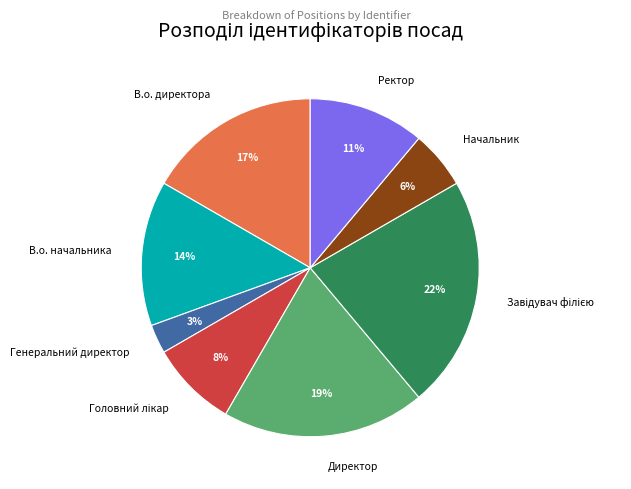

Combined, do В.о. начальника and Начальник account for over 50%?

No